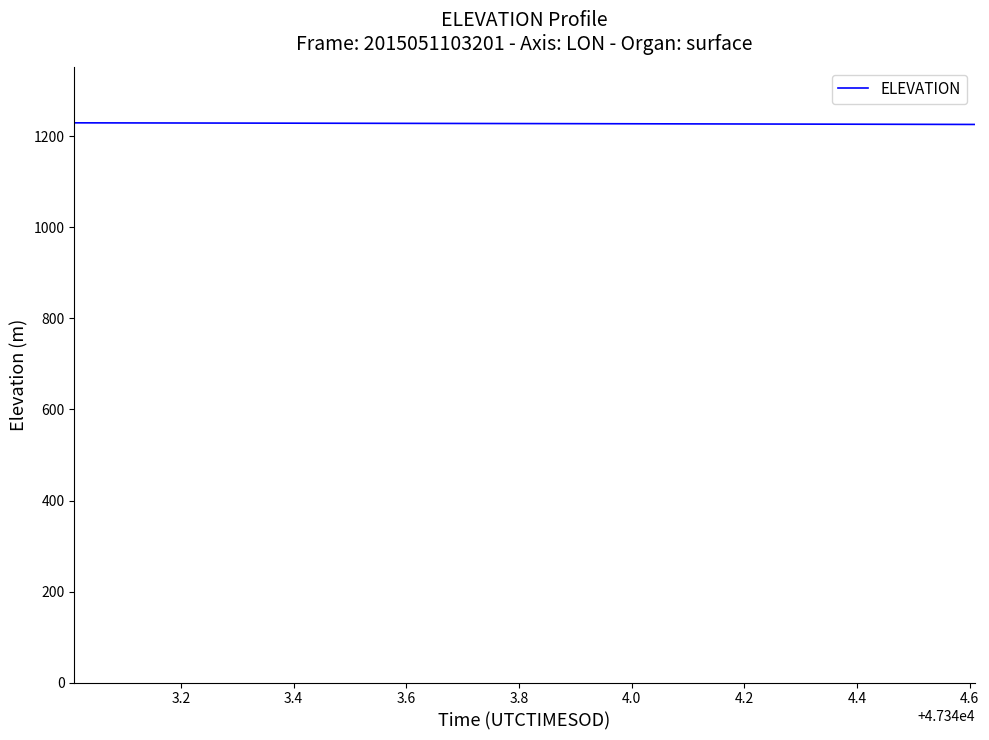

How many values are below 1228?

16